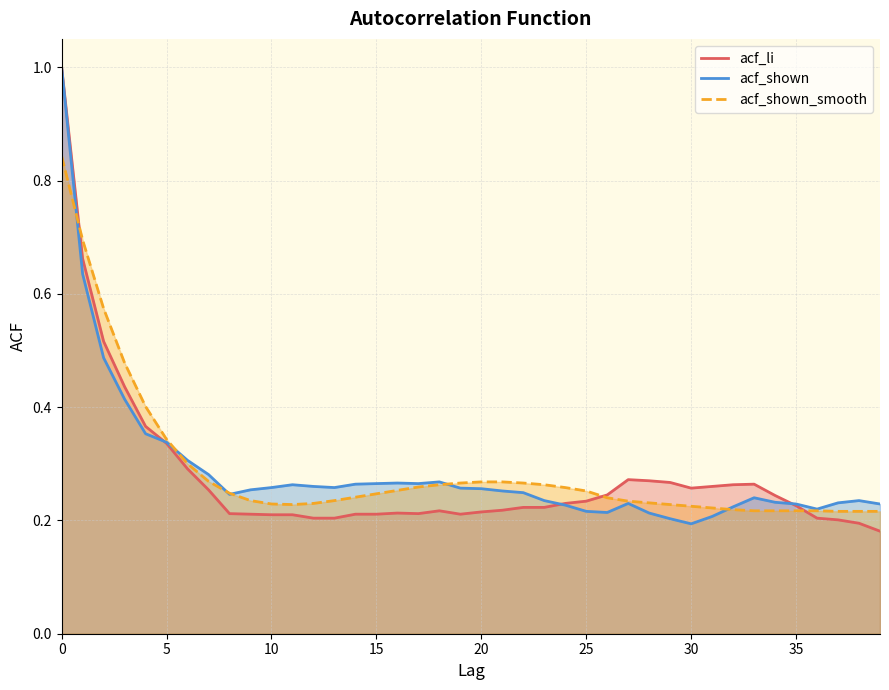

What is the spread (max minus min) of values at 17?

0.1